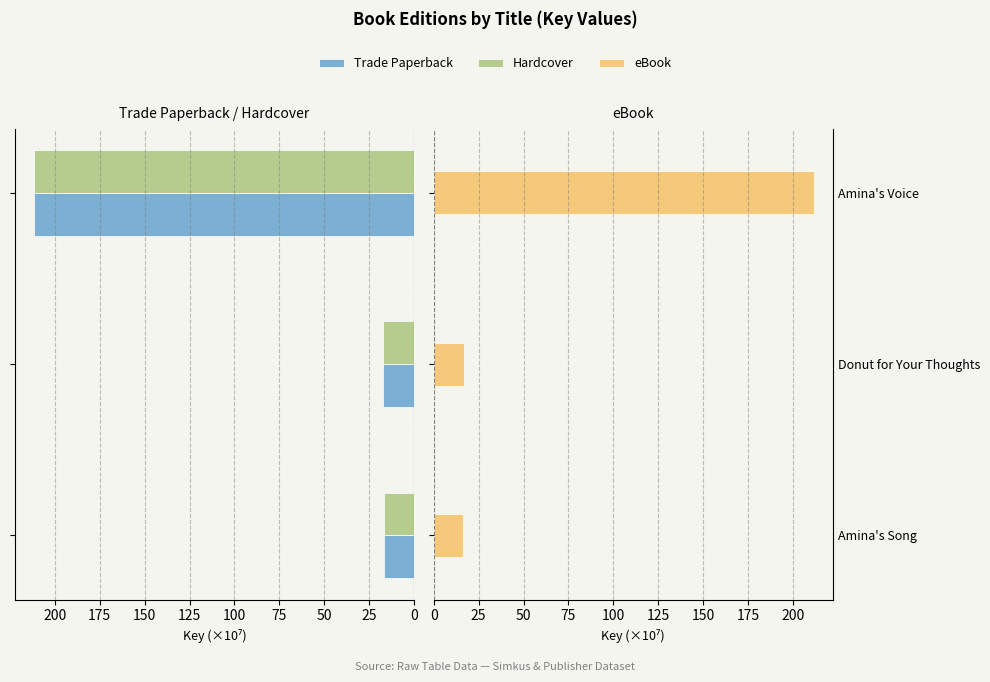

What are all the series names shown in the legend?

Trade Paperback, Hardcover, eBook